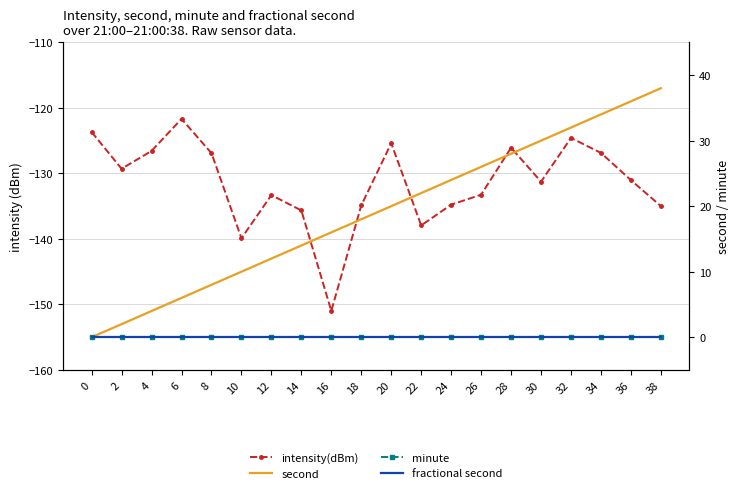

Is the value of second at 16 greater than the value of intensity(dBm) at 6?

Yes